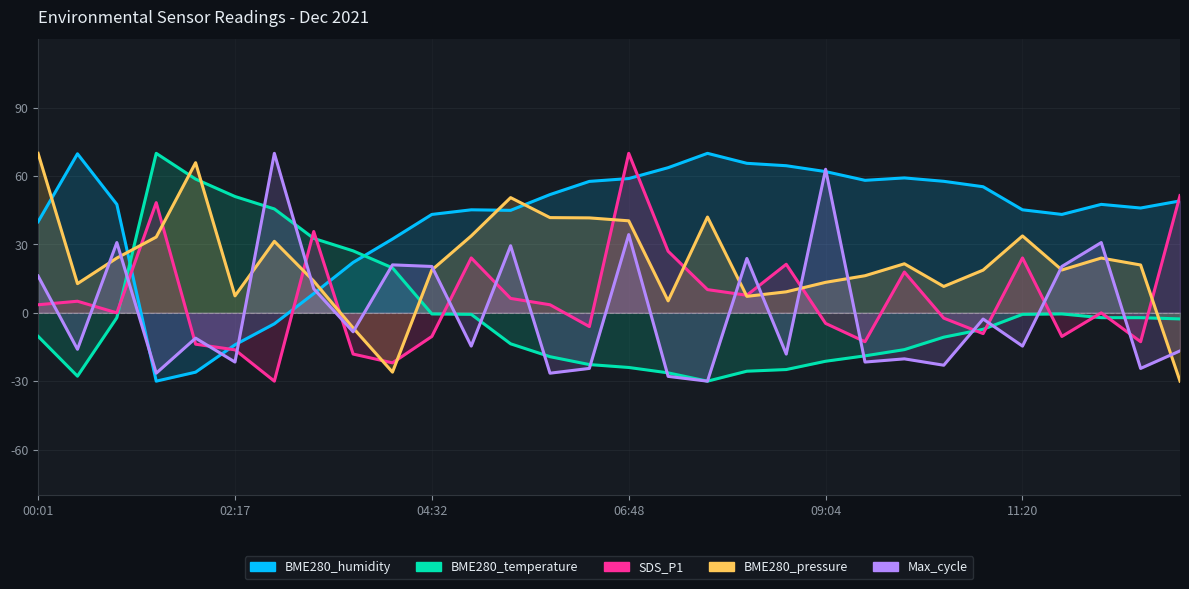

Between 12 and 15, which series saw the biggest shift?

SDS_P1